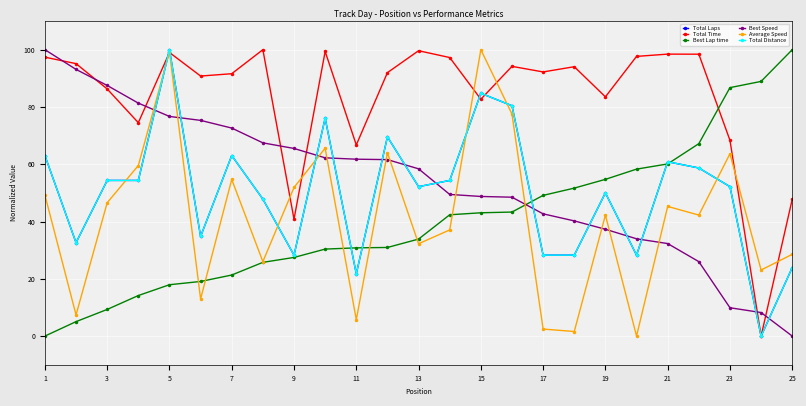

Is this an area chart (filled region under the line)?

No